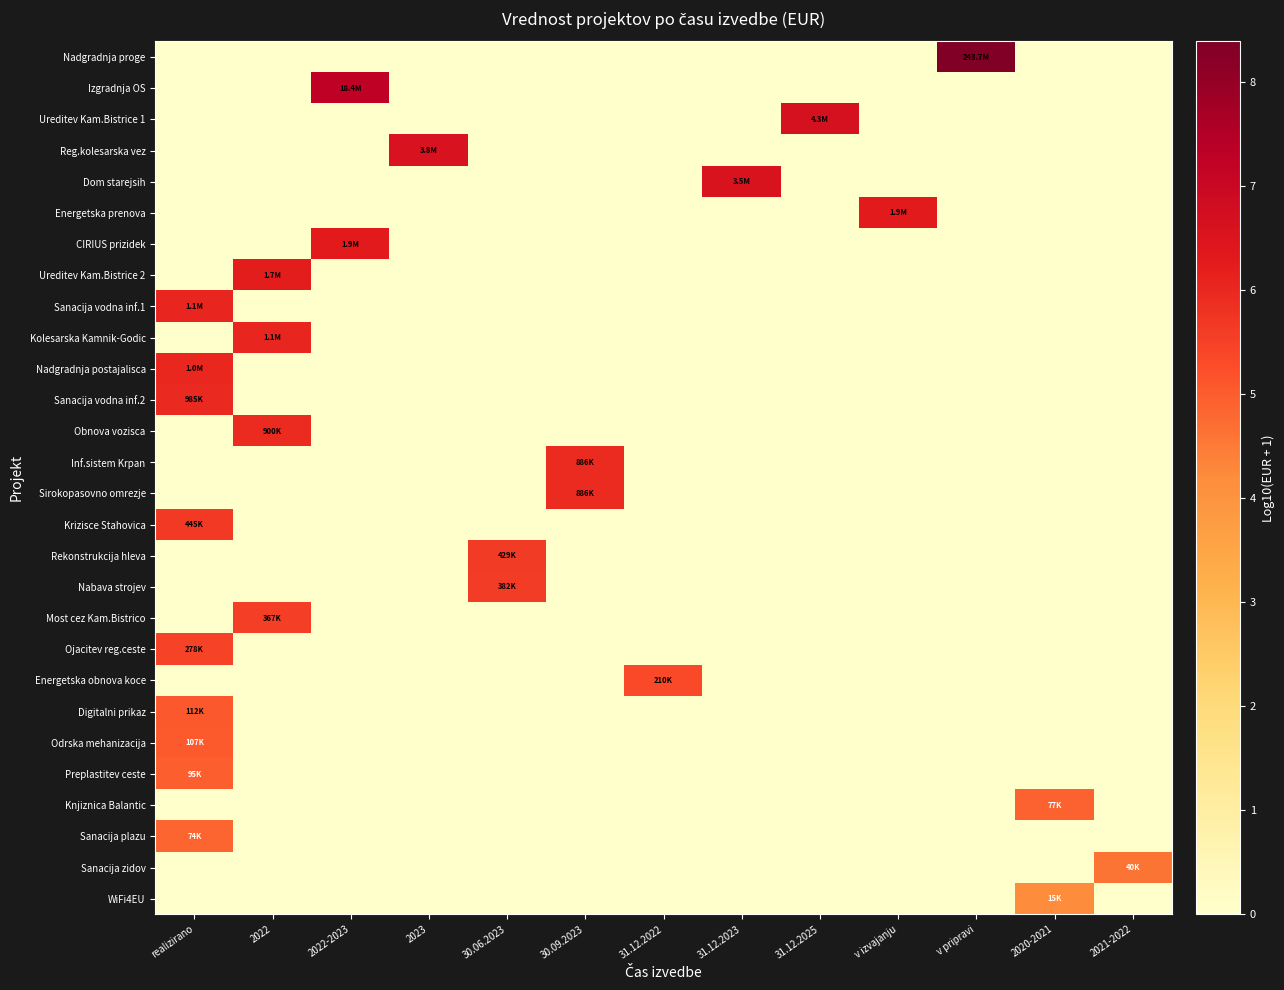

Reading left to right, extract all data points from this chart.

Nadgradnja proge: realizirano=0.0	2022=0.0	2022-2023=0.0	2023=0.0	30.06.2023=0.0	30.09.2023=0.0	31.12.2022=0.0	31.12.2023=0.0	31.12.2025=0.0	v izvajanju=0.0	v pripravi=8.4	2020-2021=0.0	2021-2022=0.0
Izgradnja OS: realizirano=0.0	2022=0.0	2022-2023=7.3	2023=0.0	30.06.2023=0.0	30.09.2023=0.0	31.12.2022=0.0	31.12.2023=0.0	31.12.2025=0.0	v izvajanju=0.0	v pripravi=0.0	2020-2021=0.0	2021-2022=0.0
Ureditev Kam.Bistrice 1: realizirano=0.0	2022=0.0	2022-2023=0.0	2023=0.0	30.06.2023=0.0	30.09.2023=0.0	31.12.2022=0.0	31.12.2023=0.0	31.12.2025=6.6	v izvajanju=0.0	v pripravi=0.0	2020-2021=0.0	2021-2022=0.0
Reg.kolesarska vez: realizirano=0.0	2022=0.0	2022-2023=0.0	2023=6.6	30.06.2023=0.0	30.09.2023=0.0	31.12.2022=0.0	31.12.2023=0.0	31.12.2025=0.0	v izvajanju=0.0	v pripravi=0.0	2020-2021=0.0	2021-2022=0.0
Dom starejsih: realizirano=0.0	2022=0.0	2022-2023=0.0	2023=0.0	30.06.2023=0.0	30.09.2023=0.0	31.12.2022=0.0	31.12.2023=6.5	31.12.2025=0.0	v izvajanju=0.0	v pripravi=0.0	2020-2021=0.0	2021-2022=0.0
Energetska prenova: realizirano=0.0	2022=0.0	2022-2023=0.0	2023=0.0	30.06.2023=0.0	30.09.2023=0.0	31.12.2022=0.0	31.12.2023=0.0	31.12.2025=0.0	v izvajanju=6.3	v pripravi=0.0	2020-2021=0.0	2021-2022=0.0
CIRIUS prizidek: realizirano=0.0	2022=0.0	2022-2023=6.3	2023=0.0	30.06.2023=0.0	30.09.2023=0.0	31.12.2022=0.0	31.12.2023=0.0	31.12.2025=0.0	v izvajanju=0.0	v pripravi=0.0	2020-2021=0.0	2021-2022=0.0
Ureditev Kam.Bistrice 2: realizirano=0.0	2022=6.2	2022-2023=0.0	2023=0.0	30.06.2023=0.0	30.09.2023=0.0	31.12.2022=0.0	31.12.2023=0.0	31.12.2025=0.0	v izvajanju=0.0	v pripravi=0.0	2020-2021=0.0	2021-2022=0.0
Sanacija vodna inf.1: realizirano=6.1	2022=0.0	2022-2023=0.0	2023=0.0	30.06.2023=0.0	30.09.2023=0.0	31.12.2022=0.0	31.12.2023=0.0	31.12.2025=0.0	v izvajanju=0.0	v pripravi=0.0	2020-2021=0.0	2021-2022=0.0
Kolesarska Kamnik-Godic: realizirano=0.0	2022=6.0	2022-2023=0.0	2023=0.0	30.06.2023=0.0	30.09.2023=0.0	31.12.2022=0.0	31.12.2023=0.0	31.12.2025=0.0	v izvajanju=0.0	v pripravi=0.0	2020-2021=0.0	2021-2022=0.0
Nadgradnja postajalisca: realizirano=6.0	2022=0.0	2022-2023=0.0	2023=0.0	30.06.2023=0.0	30.09.2023=0.0	31.12.2022=0.0	31.12.2023=0.0	31.12.2025=0.0	v izvajanju=0.0	v pripravi=0.0	2020-2021=0.0	2021-2022=0.0
Sanacija vodna inf.2: realizirano=6.0	2022=0.0	2022-2023=0.0	2023=0.0	30.06.2023=0.0	30.09.2023=0.0	31.12.2022=0.0	31.12.2023=0.0	31.12.2025=0.0	v izvajanju=0.0	v pripravi=0.0	2020-2021=0.0	2021-2022=0.0
Obnova vozisca: realizirano=0.0	2022=6.0	2022-2023=0.0	2023=0.0	30.06.2023=0.0	30.09.2023=0.0	31.12.2022=0.0	31.12.2023=0.0	31.12.2025=0.0	v izvajanju=0.0	v pripravi=0.0	2020-2021=0.0	2021-2022=0.0
Inf.sistem Krpan: realizirano=0.0	2022=0.0	2022-2023=0.0	2023=0.0	30.06.2023=0.0	30.09.2023=5.9	31.12.2022=0.0	31.12.2023=0.0	31.12.2025=0.0	v izvajanju=0.0	v pripravi=0.0	2020-2021=0.0	2021-2022=0.0
Sirokopasovno omrezje: realizirano=0.0	2022=0.0	2022-2023=0.0	2023=0.0	30.06.2023=0.0	30.09.2023=5.9	31.12.2022=0.0	31.12.2023=0.0	31.12.2025=0.0	v izvajanju=0.0	v pripravi=0.0	2020-2021=0.0	2021-2022=0.0
Krizisce Stahovica: realizirano=5.6	2022=0.0	2022-2023=0.0	2023=0.0	30.06.2023=0.0	30.09.2023=0.0	31.12.2022=0.0	31.12.2023=0.0	31.12.2025=0.0	v izvajanju=0.0	v pripravi=0.0	2020-2021=0.0	2021-2022=0.0
Rekonstrukcija hleva: realizirano=0.0	2022=0.0	2022-2023=0.0	2023=0.0	30.06.2023=5.6	30.09.2023=0.0	31.12.2022=0.0	31.12.2023=0.0	31.12.2025=0.0	v izvajanju=0.0	v pripravi=0.0	2020-2021=0.0	2021-2022=0.0
Nabava strojev: realizirano=0.0	2022=0.0	2022-2023=0.0	2023=0.0	30.06.2023=5.6	30.09.2023=0.0	31.12.2022=0.0	31.12.2023=0.0	31.12.2025=0.0	v izvajanju=0.0	v pripravi=0.0	2020-2021=0.0	2021-2022=0.0
Most cez Kam.Bistrico: realizirano=0.0	2022=5.6	2022-2023=0.0	2023=0.0	30.06.2023=0.0	30.09.2023=0.0	31.12.2022=0.0	31.12.2023=0.0	31.12.2025=0.0	v izvajanju=0.0	v pripravi=0.0	2020-2021=0.0	2021-2022=0.0
Ojacitev reg.ceste: realizirano=5.4	2022=0.0	2022-2023=0.0	2023=0.0	30.06.2023=0.0	30.09.2023=0.0	31.12.2022=0.0	31.12.2023=0.0	31.12.2025=0.0	v izvajanju=0.0	v pripravi=0.0	2020-2021=0.0	2021-2022=0.0
Energetska obnova koce: realizirano=0.0	2022=0.0	2022-2023=0.0	2023=0.0	30.06.2023=0.0	30.09.2023=0.0	31.12.2022=5.3	31.12.2023=0.0	31.12.2025=0.0	v izvajanju=0.0	v pripravi=0.0	2020-2021=0.0	2021-2022=0.0
Digitalni prikaz: realizirano=5.0	2022=0.0	2022-2023=0.0	2023=0.0	30.06.2023=0.0	30.09.2023=0.0	31.12.2022=0.0	31.12.2023=0.0	31.12.2025=0.0	v izvajanju=0.0	v pripravi=0.0	2020-2021=0.0	2021-2022=0.0
Odrska mehanizacija: realizirano=5.0	2022=0.0	2022-2023=0.0	2023=0.0	30.06.2023=0.0	30.09.2023=0.0	31.12.2022=0.0	31.12.2023=0.0	31.12.2025=0.0	v izvajanju=0.0	v pripravi=0.0	2020-2021=0.0	2021-2022=0.0
Preplastitev ceste: realizirano=5.0	2022=0.0	2022-2023=0.0	2023=0.0	30.06.2023=0.0	30.09.2023=0.0	31.12.2022=0.0	31.12.2023=0.0	31.12.2025=0.0	v izvajanju=0.0	v pripravi=0.0	2020-2021=0.0	2021-2022=0.0
Knjiznica Balantic: realizirano=0.0	2022=0.0	2022-2023=0.0	2023=0.0	30.06.2023=0.0	30.09.2023=0.0	31.12.2022=0.0	31.12.2023=0.0	31.12.2025=0.0	v izvajanju=0.0	v pripravi=0.0	2020-2021=4.9	2021-2022=0.0
Sanacija plazu: realizirano=4.9	2022=0.0	2022-2023=0.0	2023=0.0	30.06.2023=0.0	30.09.2023=0.0	31.12.2022=0.0	31.12.2023=0.0	31.12.2025=0.0	v izvajanju=0.0	v pripravi=0.0	2020-2021=0.0	2021-2022=0.0
Sanacija zidov: realizirano=0.0	2022=0.0	2022-2023=0.0	2023=0.0	30.06.2023=0.0	30.09.2023=0.0	31.12.2022=0.0	31.12.2023=0.0	31.12.2025=0.0	v izvajanju=0.0	v pripravi=0.0	2020-2021=0.0	2021-2022=4.6
WiFi4EU: realizirano=0.0	2022=0.0	2022-2023=0.0	2023=0.0	30.06.2023=0.0	30.09.2023=0.0	31.12.2022=0.0	31.12.2023=0.0	31.12.2025=0.0	v izvajanju=0.0	v pripravi=0.0	2020-2021=4.2	2021-2022=0.0